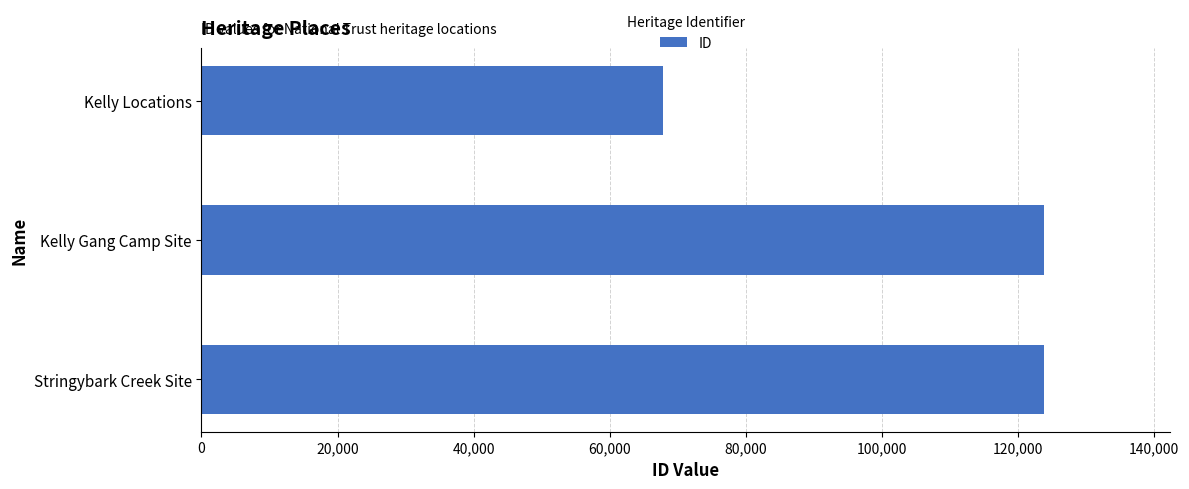

What is the difference between the maximum and minimum values?

55939